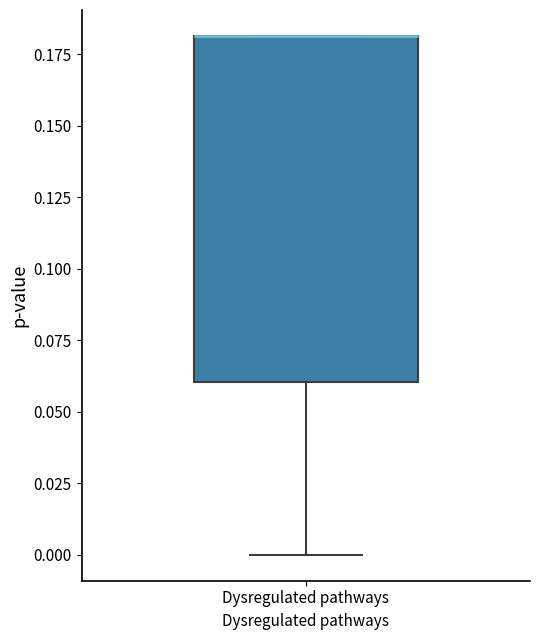

Transcribe this box plot: give where the median line is, the range the box spans, and where the two whiskers end, as read against the y-axis. The values are not printed on the chart, so give them approximately, as read against the axis.

median 0.18 (drawn on the box's upper edge), box 0.06 to 0.18, whiskers 0.00 to 0.18